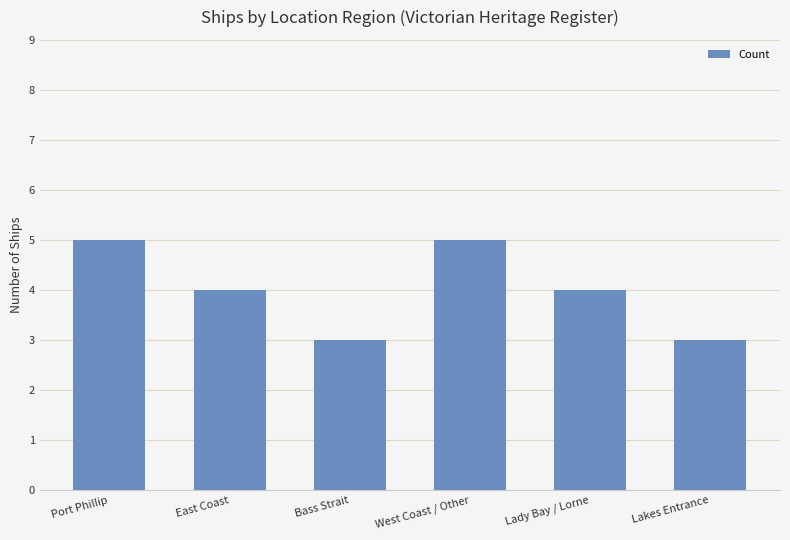

Reading left to right, transcribe all the data shown in this chart.

5	4	3	5	4	3